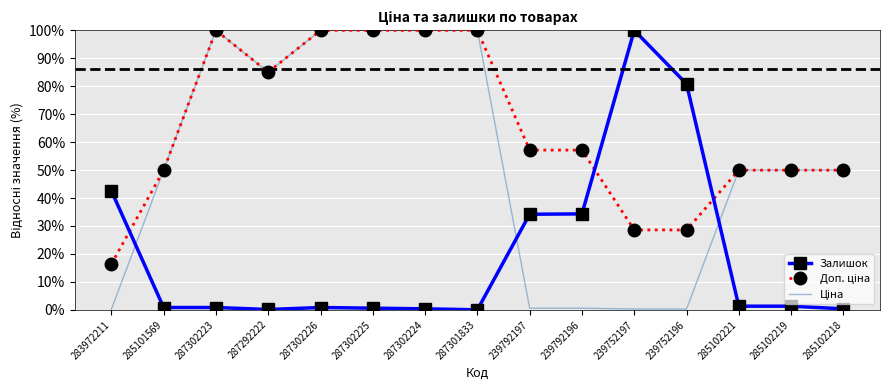

True or false: Залишок has a value of 129.3 at 239752196.

False